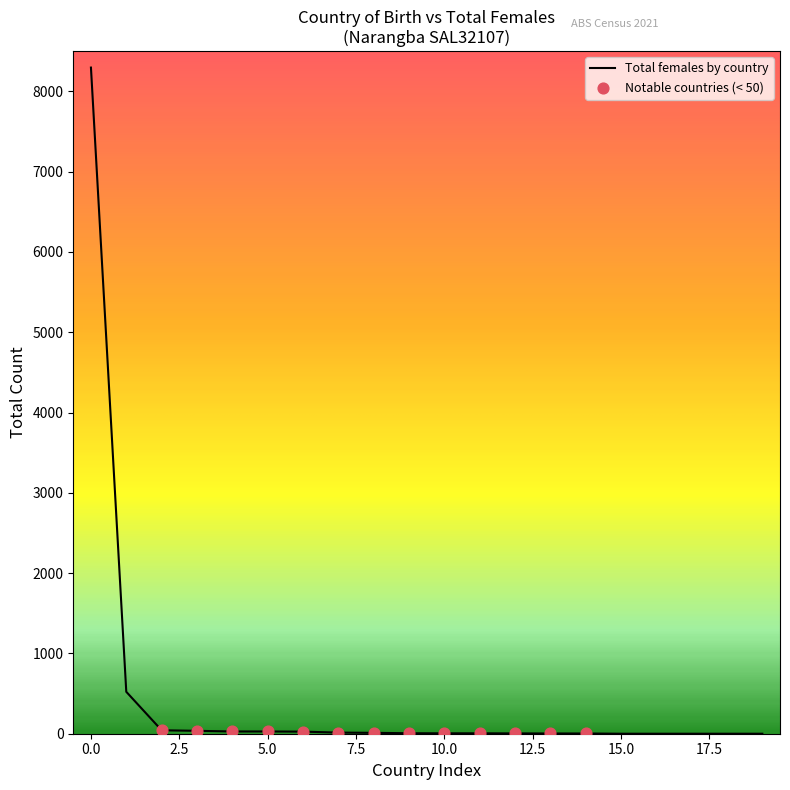

What is the greatest value displayed?

8296